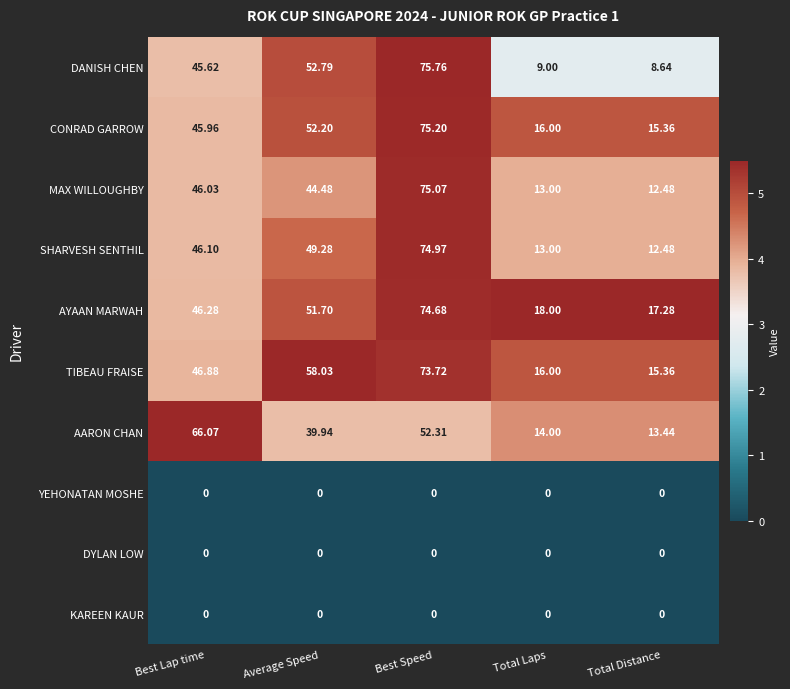

Which label corresponds to the largest value in the chart?

Best Speed